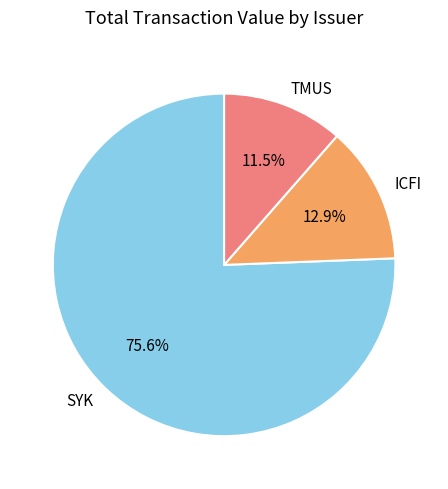

What percentage is the SYK slice, to the nearest percent?

76%